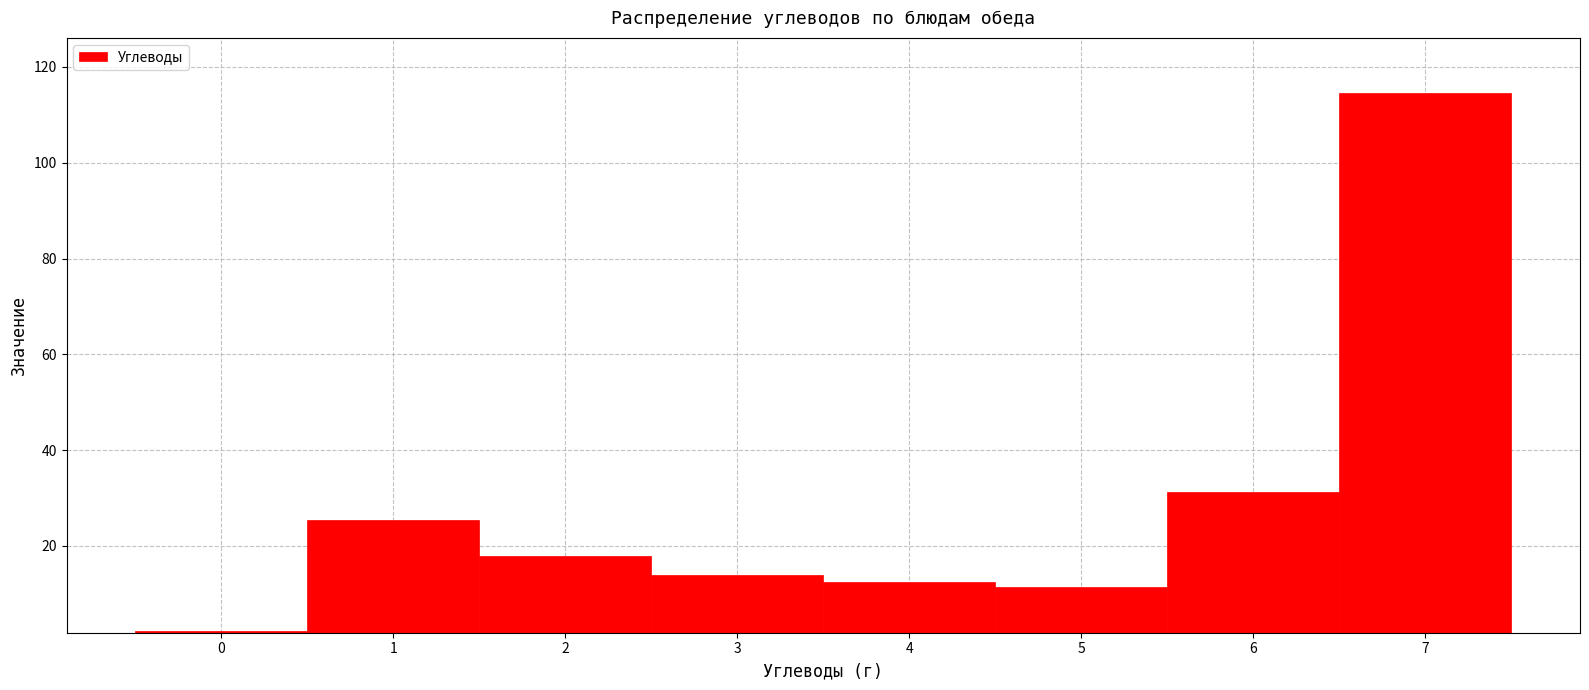

What is the height of the bar covering 4.5 to 5.5 on the x-axis? The values are not printed on the chart, so give them approximately, as read against the axis.

12